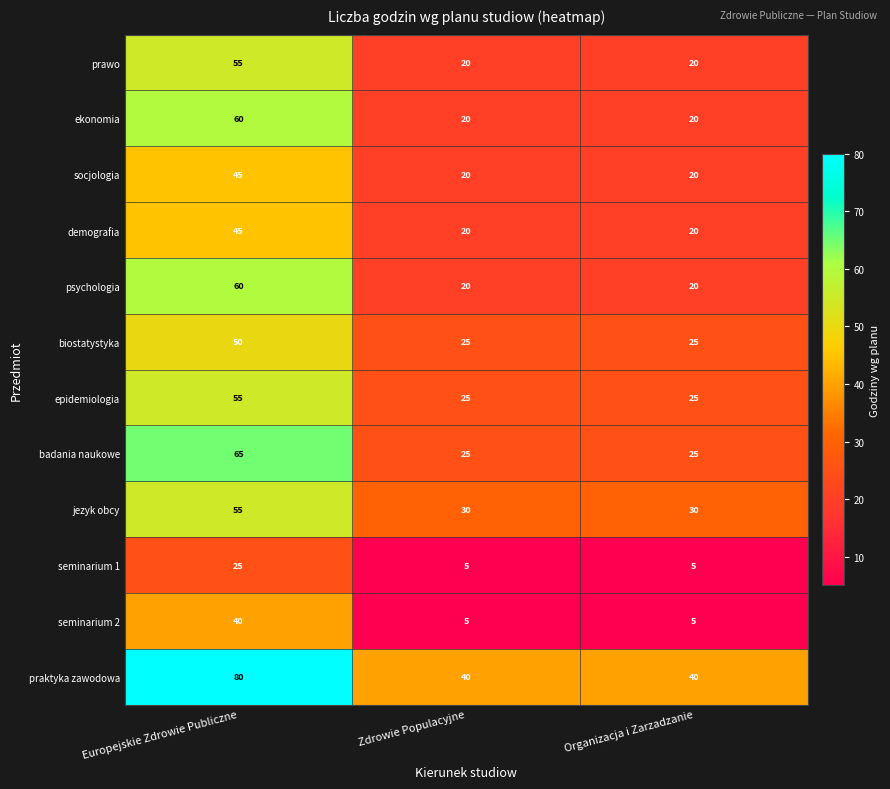

The badania naukowe series shows 25 at Organizacja i Zarzadzanie. True or false?

True